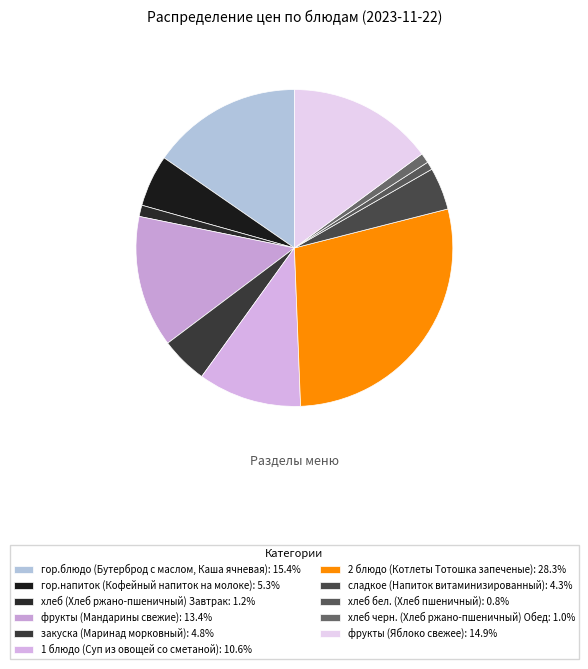

To the nearest percent, what percentage of the pie is гор.напиток (Кофейный напиток на молоке)?

5%